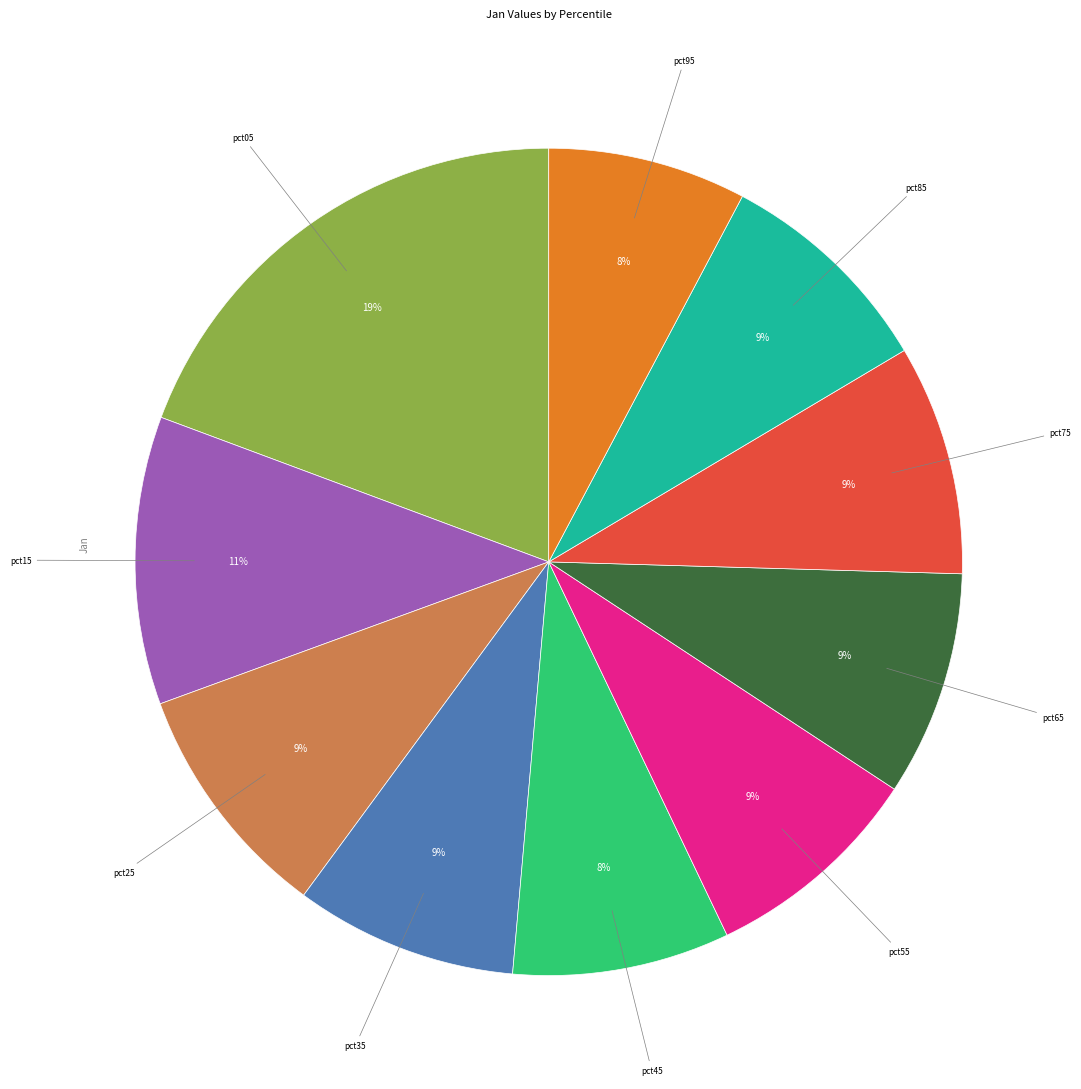

Is there any slice that represents more than half of the pie?

No